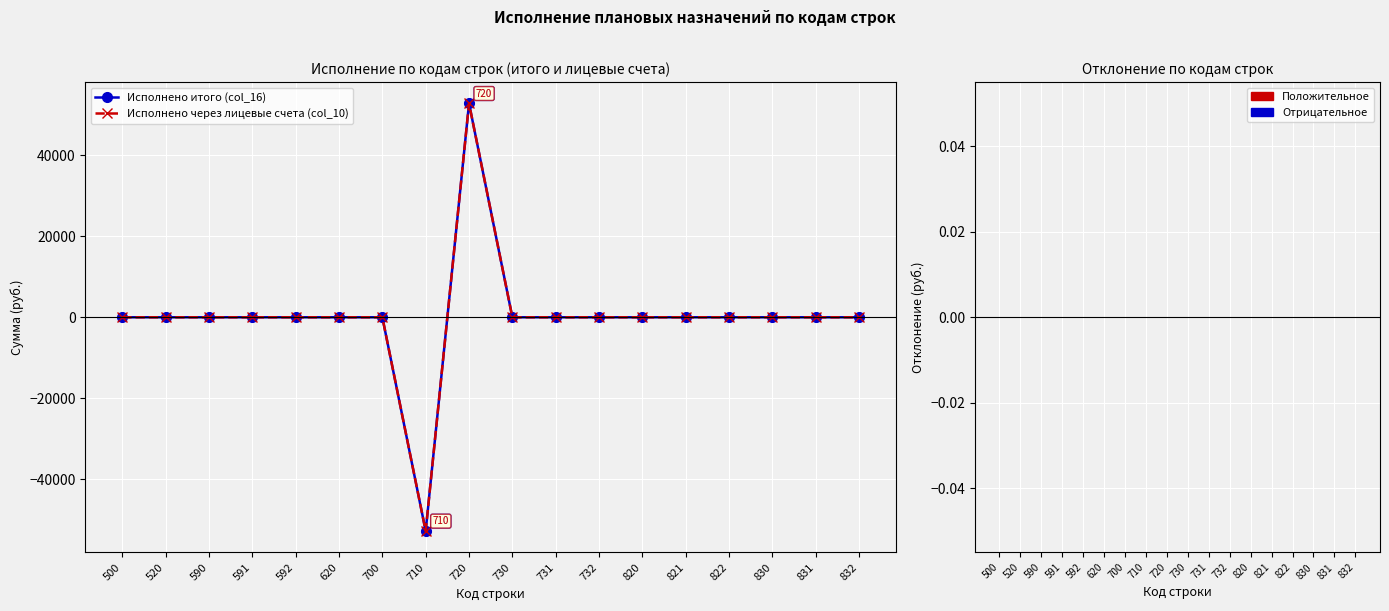

Does the chart have visible grid lines?

Yes